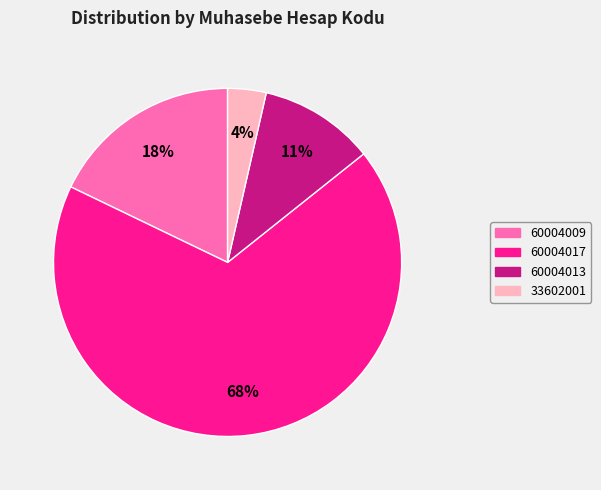

Rank the categories by value from highest to lowest.

60004017, 60004009, 60004013, 33602001